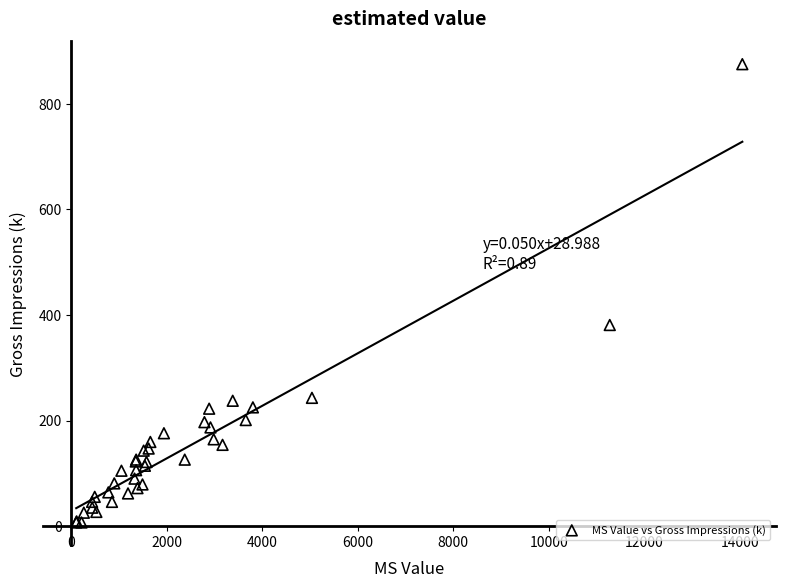

What Y value in the scatter plot is closest to 441?

381.0